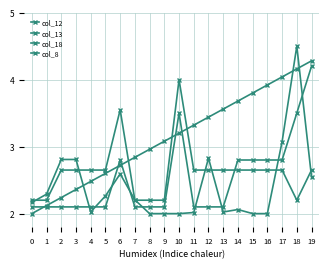

Which series has the largest total across all categories?

col_8